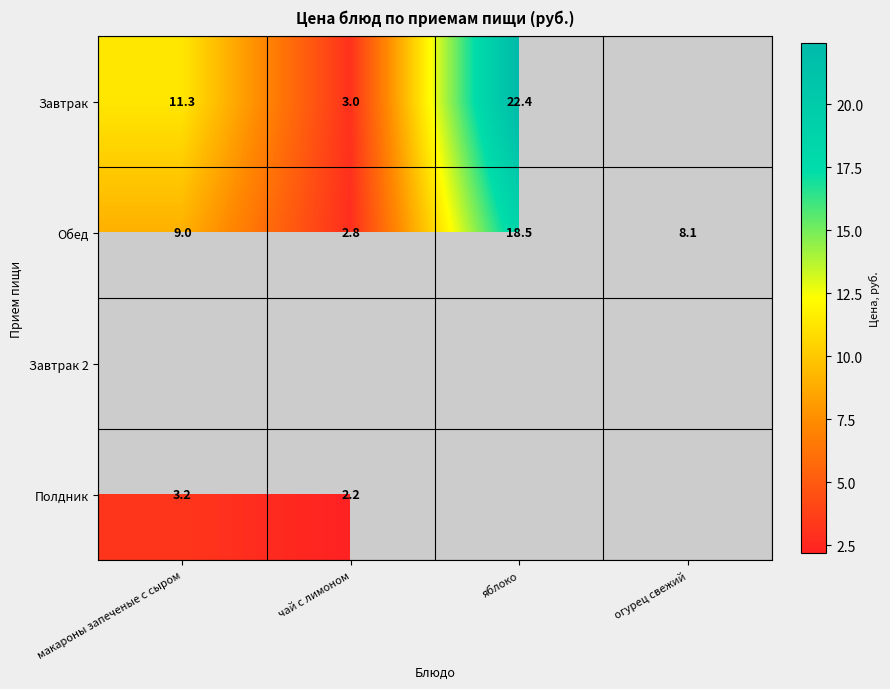

What is the difference between the maximum and second lowest values in the Обед series?

10.4